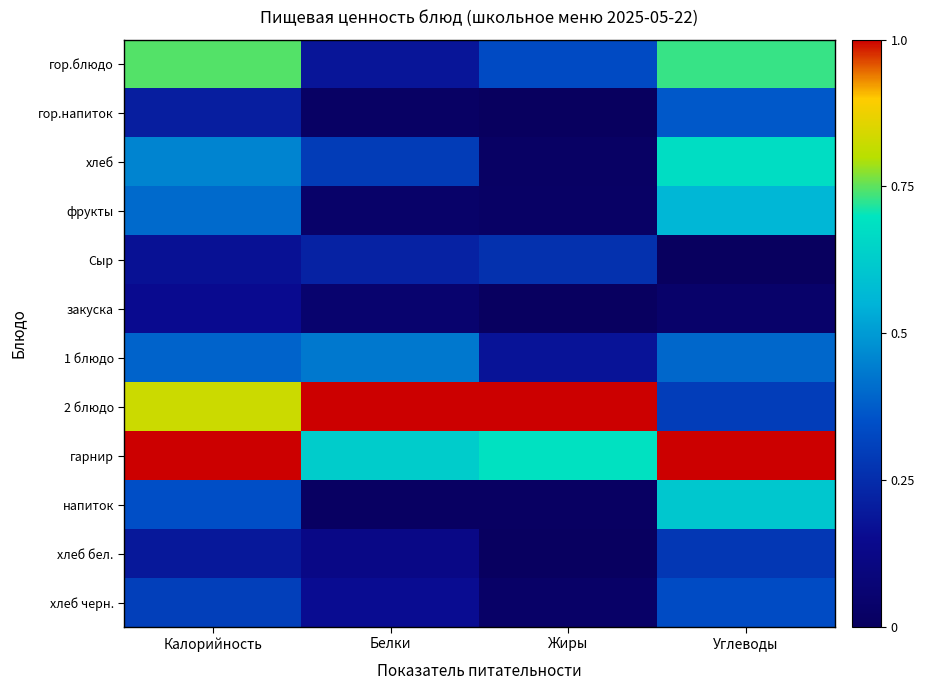

Which series has the largest total across all categories?

гарнир